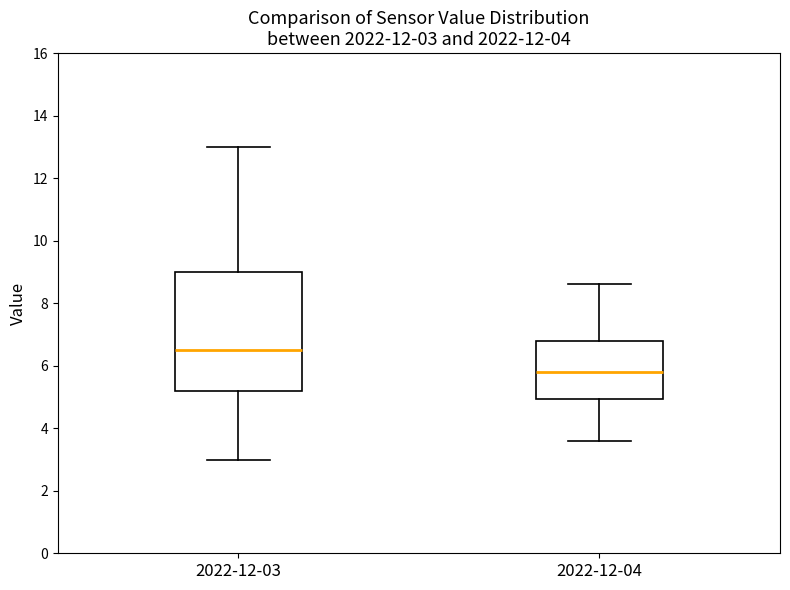

Comparing the boxes themselves (not the whiskers), which one is the tallest?

2022-12-03